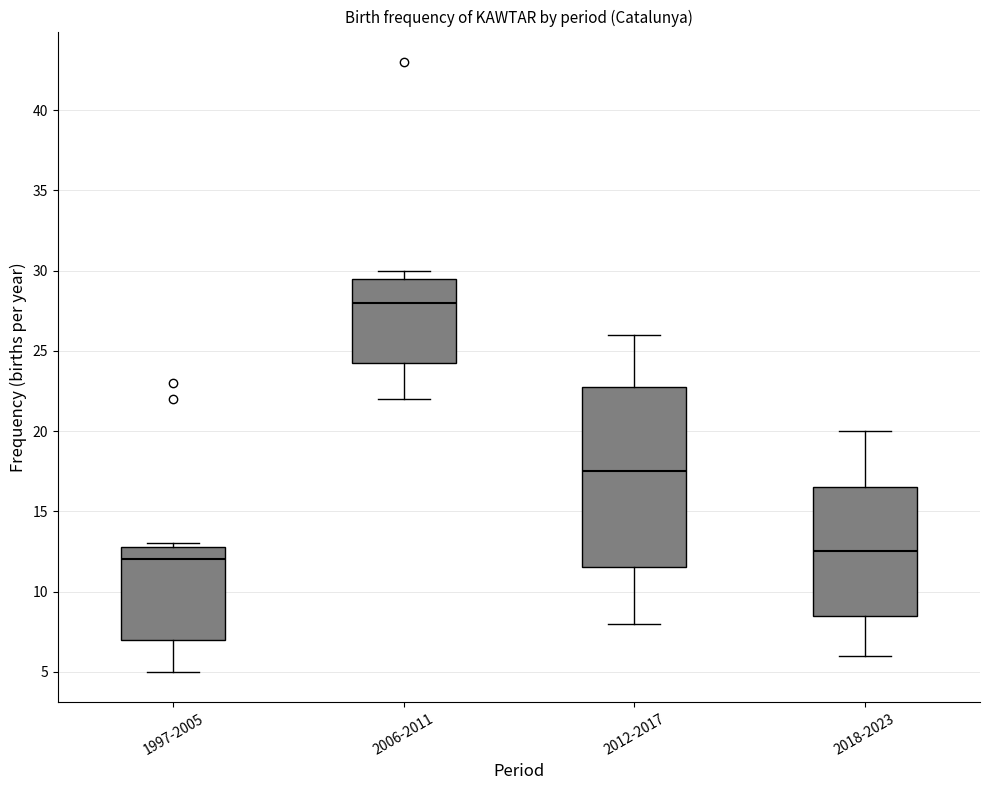

Which box's median line is the highest?

2006-2011